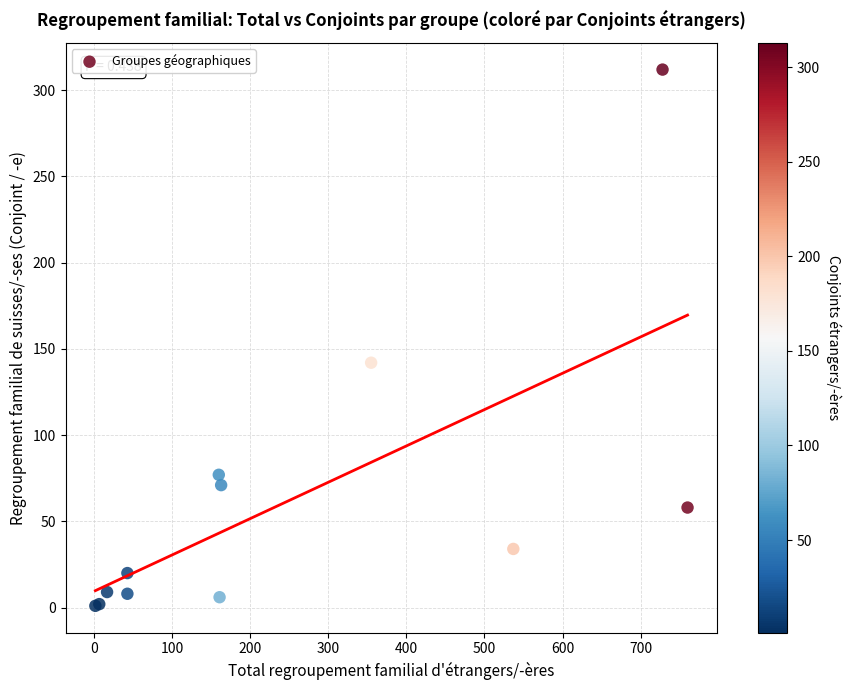

What Y value in the scatter plot is closest to 156?

142